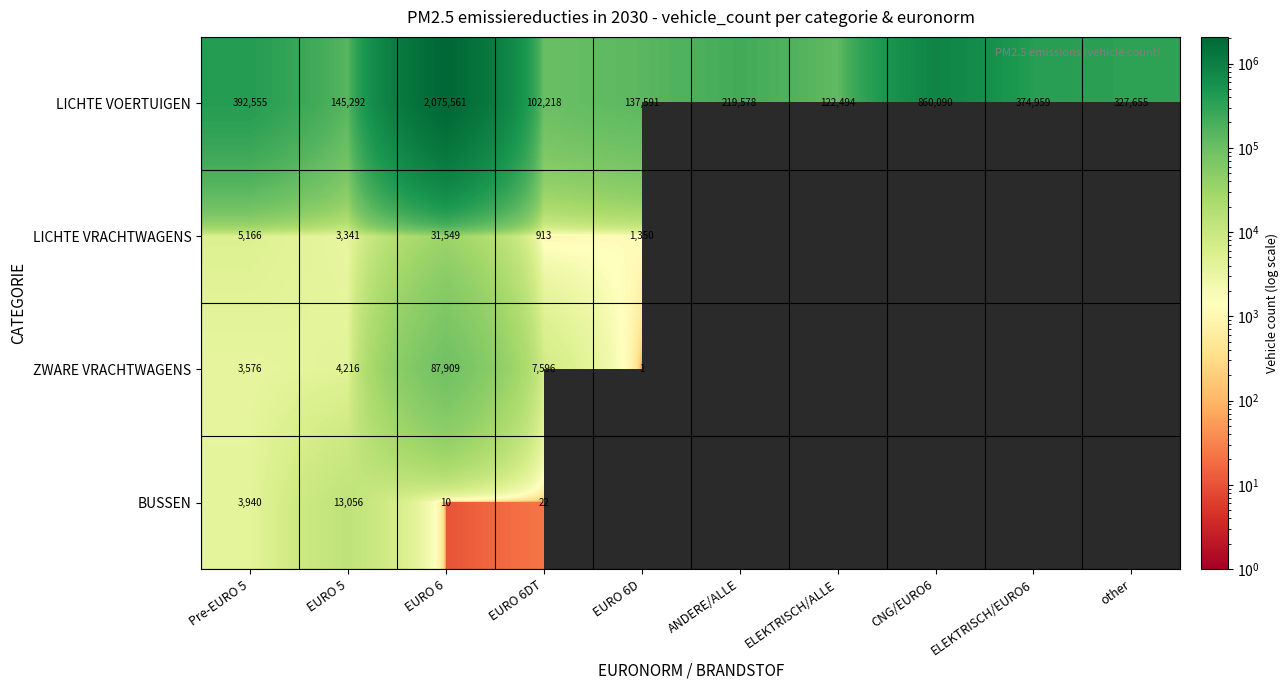

At EURO 5, list the series in order from smallest to largest.

LICHTE VRACHTWAGENS, ZWARE VRACHTWAGENS, BUSSEN, LICHTE VOERTUIGEN